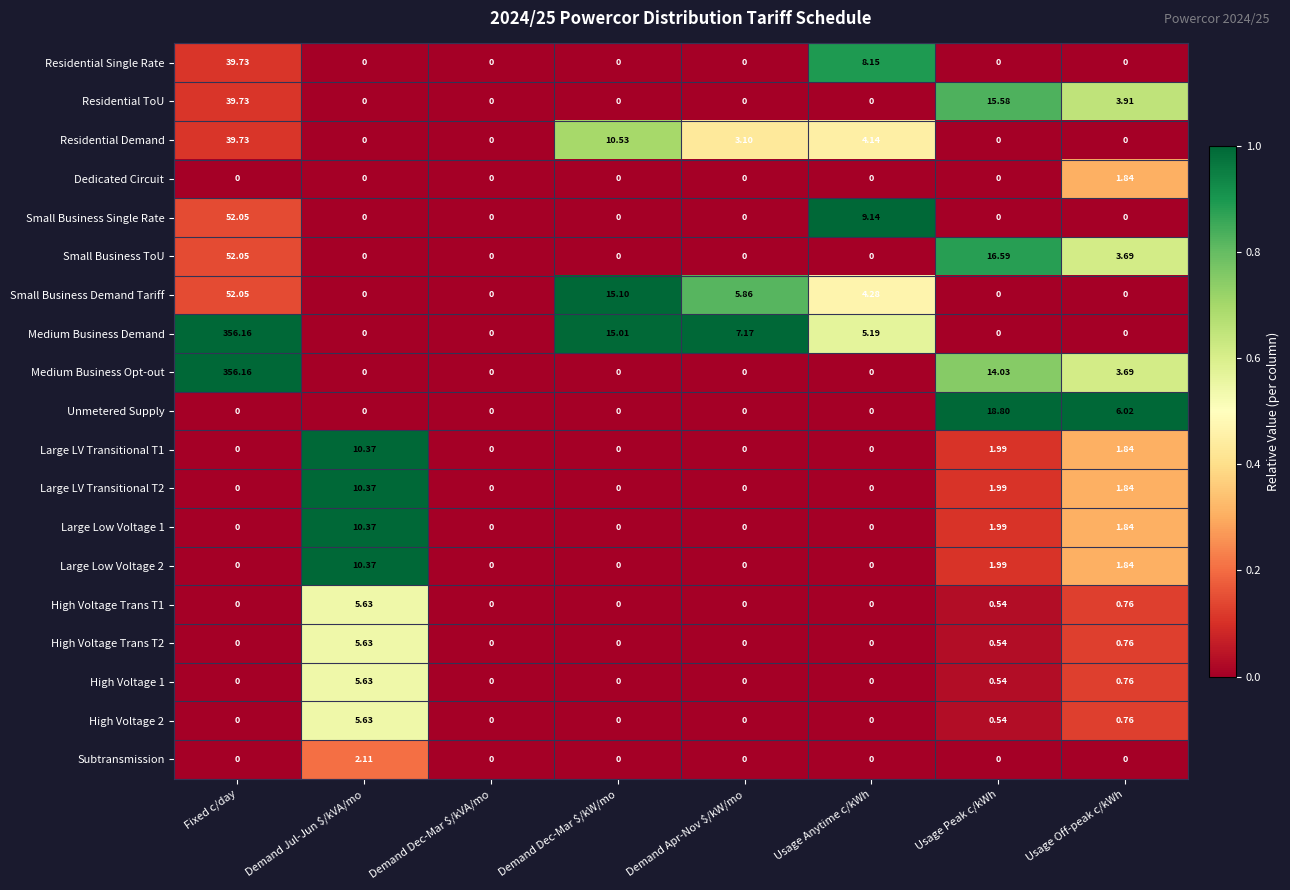

At which category is the sum across all series the highest?

Fixed c/day